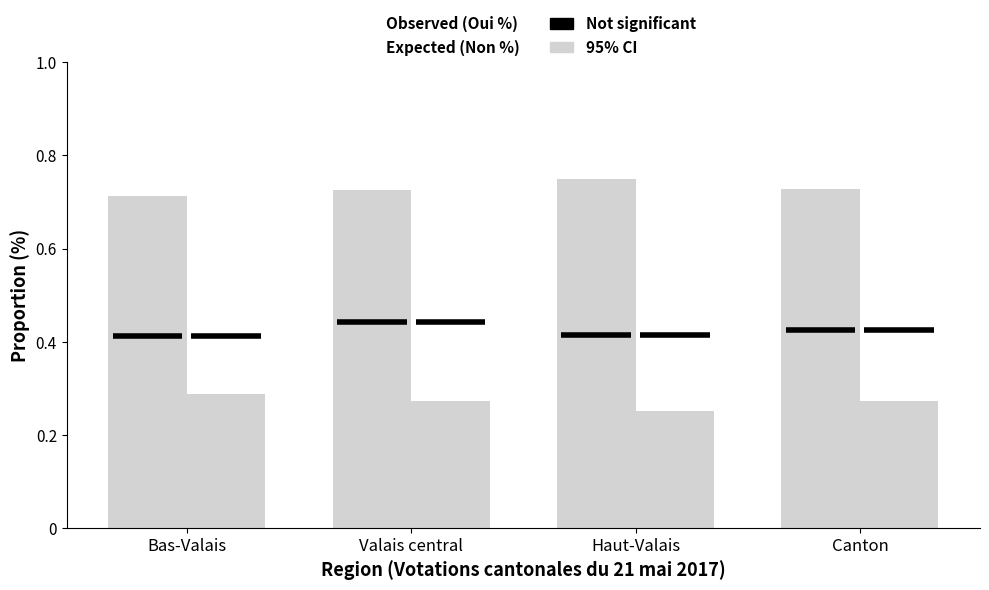

Does the chart contain any negative values?

No